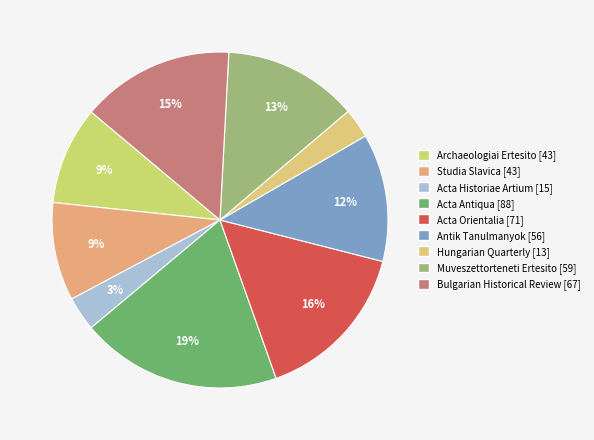

To the nearest percent, what is the average slice percentage?

11%